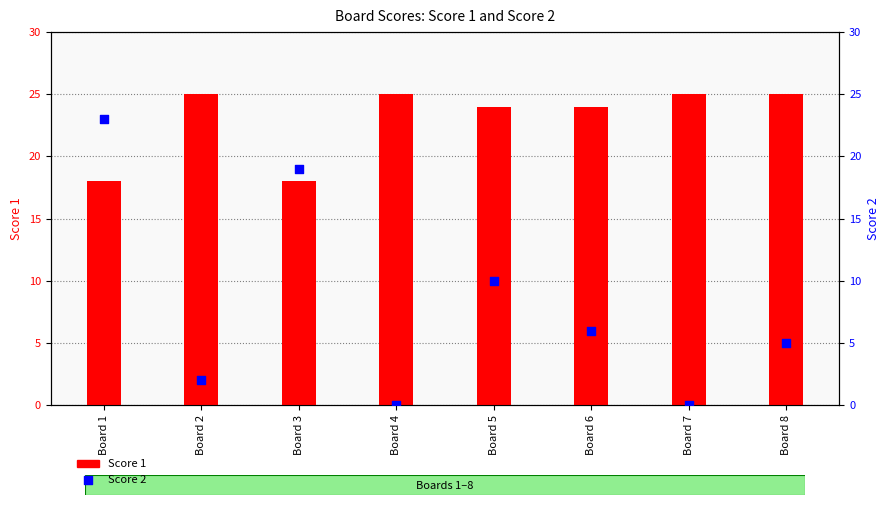

At which category is the sum across all series the highest?

Board 1